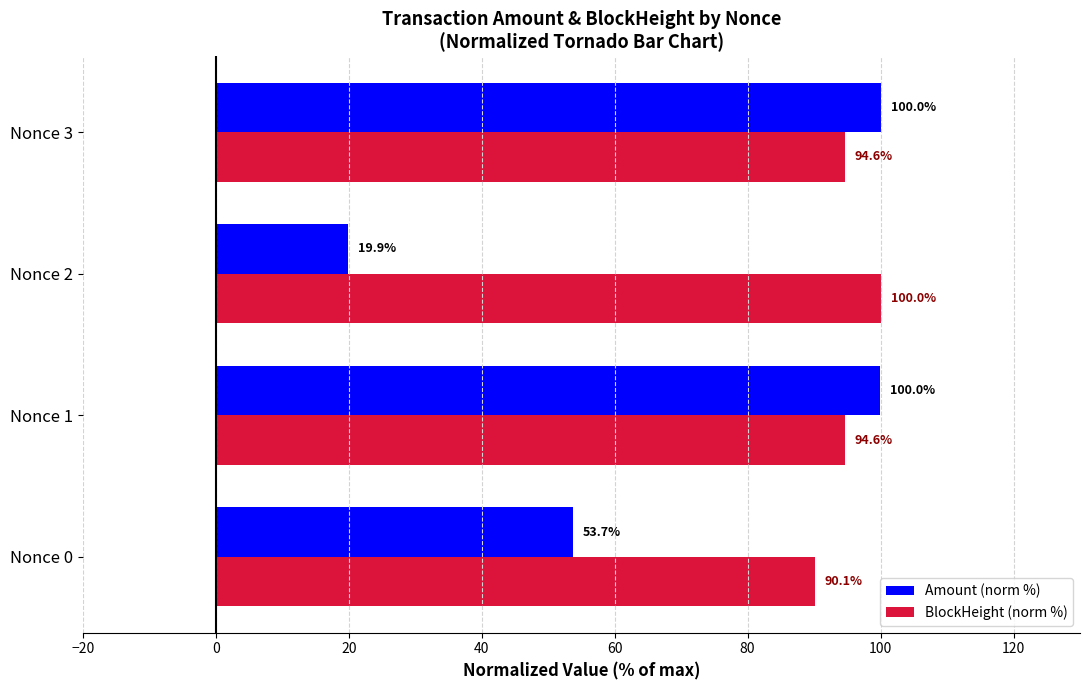

What is the minimum value for BlockHeight (norm %)?

90.1